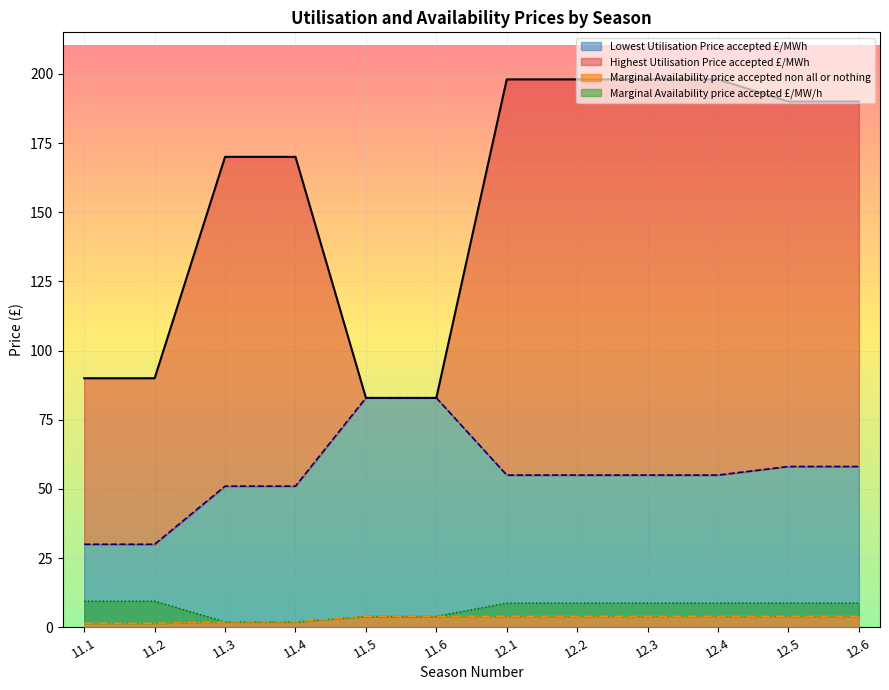

Reading right to left, what are all the values shown in this chart?

Highest Utilisation Price accepted £/MWh: 12.6=190.0	12.5=190.0	12.4=198.0	12.3=198.0	12.2=198.0	12.1=198.0	11.6=82.9	11.5=82.9	11.4=170.0	11.3=170.0	11.2=90.0	11.1=90.0
Lowest Utilisation Price accepted £/MWh: 12.6=58.1	12.5=58.1	12.4=55.0	12.3=55.0	12.2=55.0	12.1=55.0	11.6=82.9	11.5=82.9	11.4=51.0	11.3=51.0	11.2=30.0	11.1=30.0
Marginal Availability price accepted £/MW/h: 12.6=8.8	12.5=8.8	12.4=8.8	12.3=8.8	12.2=8.8	12.1=8.8	11.6=4.0	11.5=4.0	11.4=1.9	11.3=1.9	11.2=9.4	11.1=9.4
Marginal Availability price accepted non all or nothing: 12.6=4.0	12.5=4.0	12.4=4.0	12.3=4.0	12.2=4.0	12.1=4.0	11.6=4.0	11.5=4.0	11.4=1.9	11.3=1.9	11.2=1.4	11.1=1.4